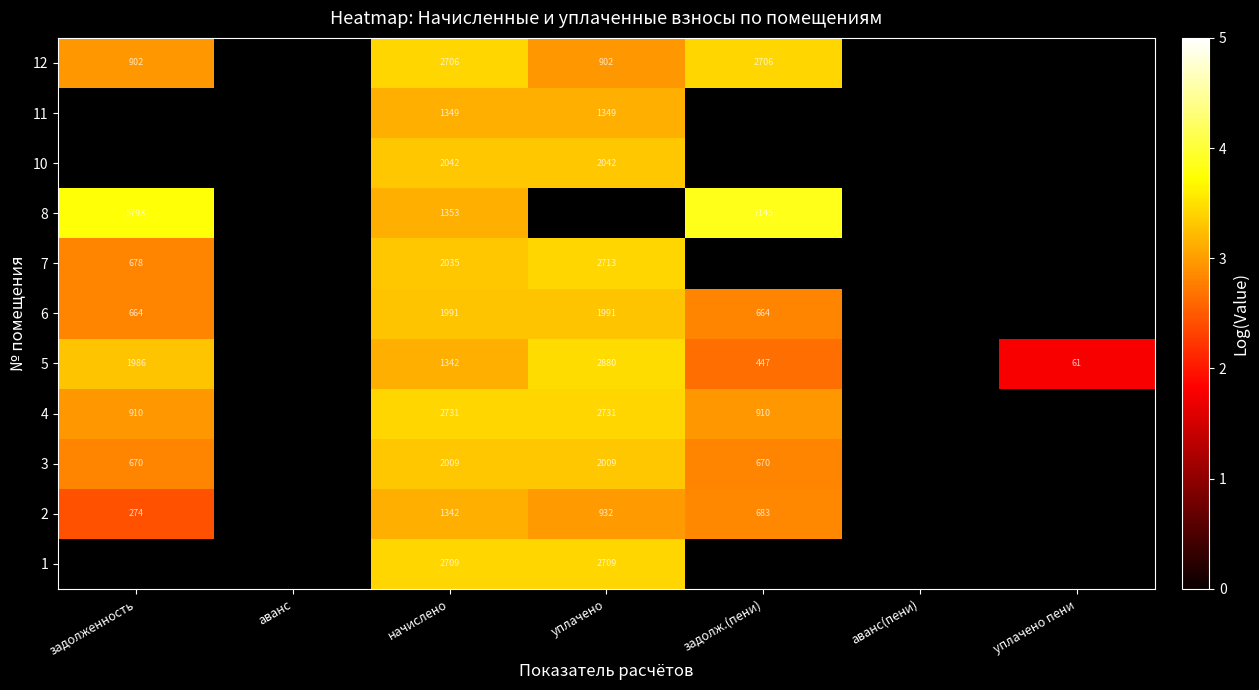

Where is 5 nearest to the value 2?

уплачено пени